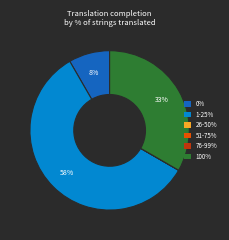

To the nearest percent, what is the average slice percentage?

17%